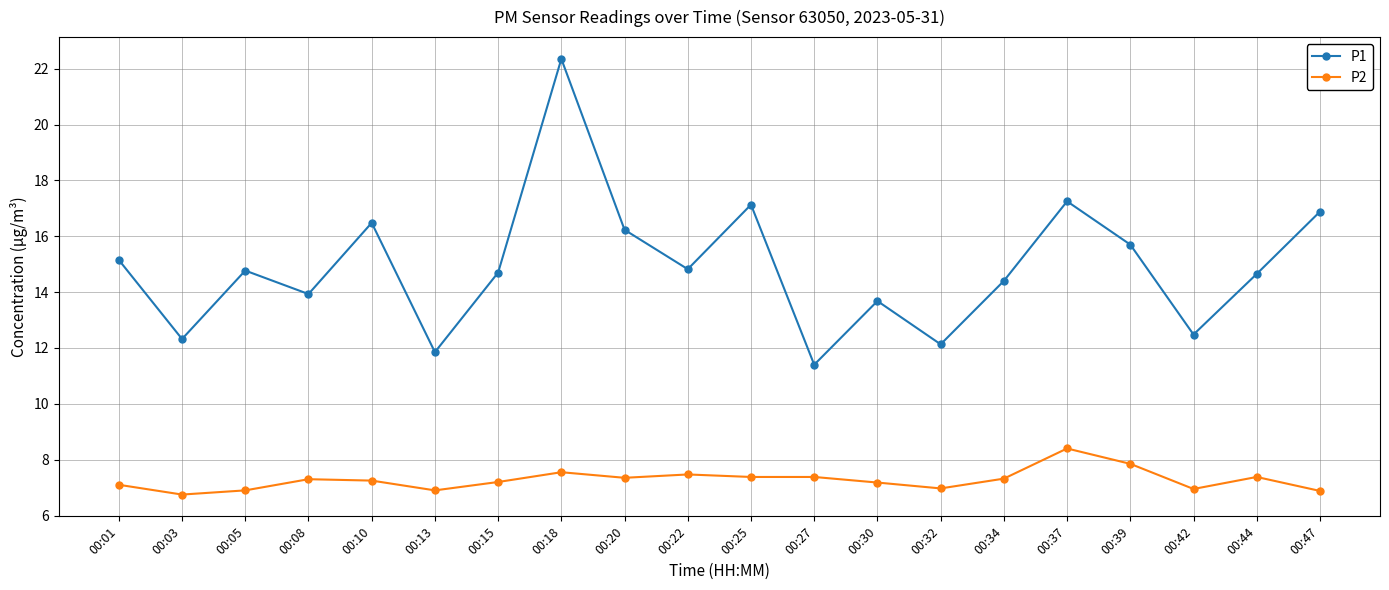

What is the value of the P2 point at the 1st from the left?

7.1